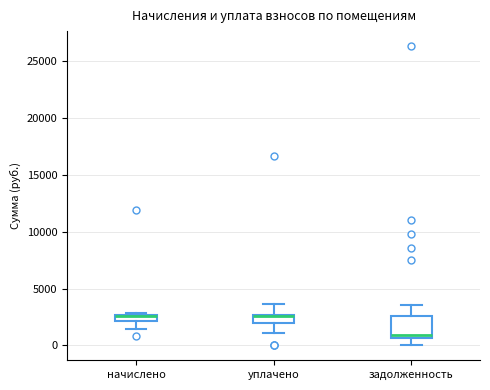

Which box is the tallest, from its lower edge to its upper edge?

задолженность